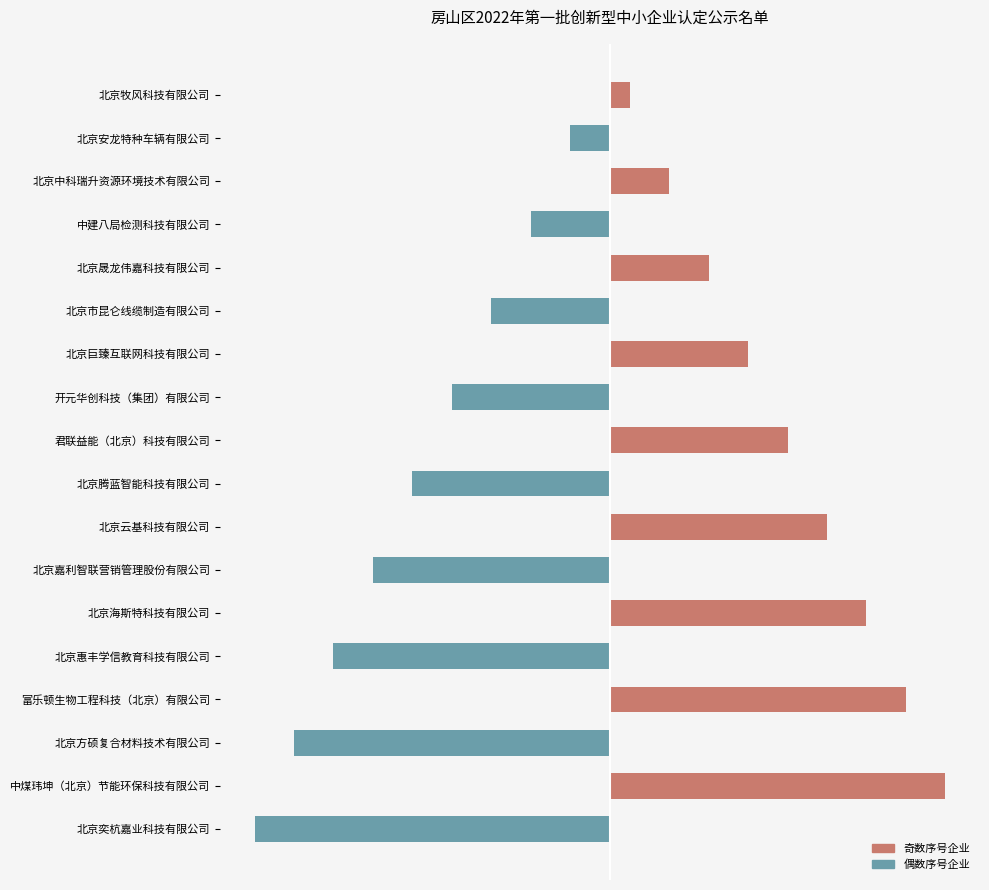

What is the greatest value displayed?

17